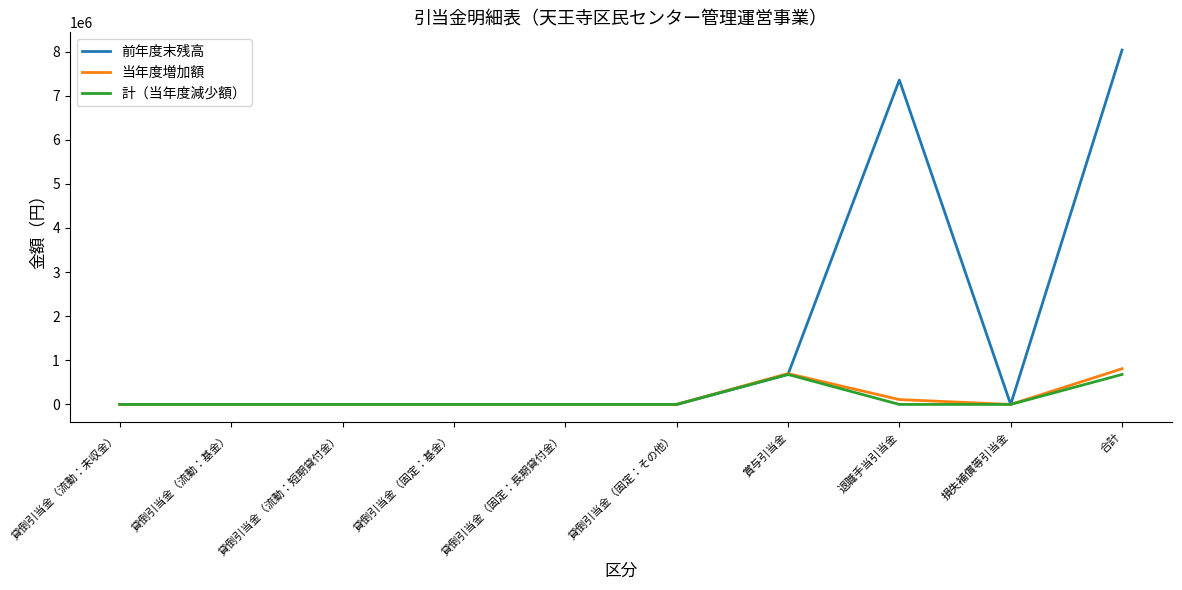

At which category is the sum across all series the highest?

合計